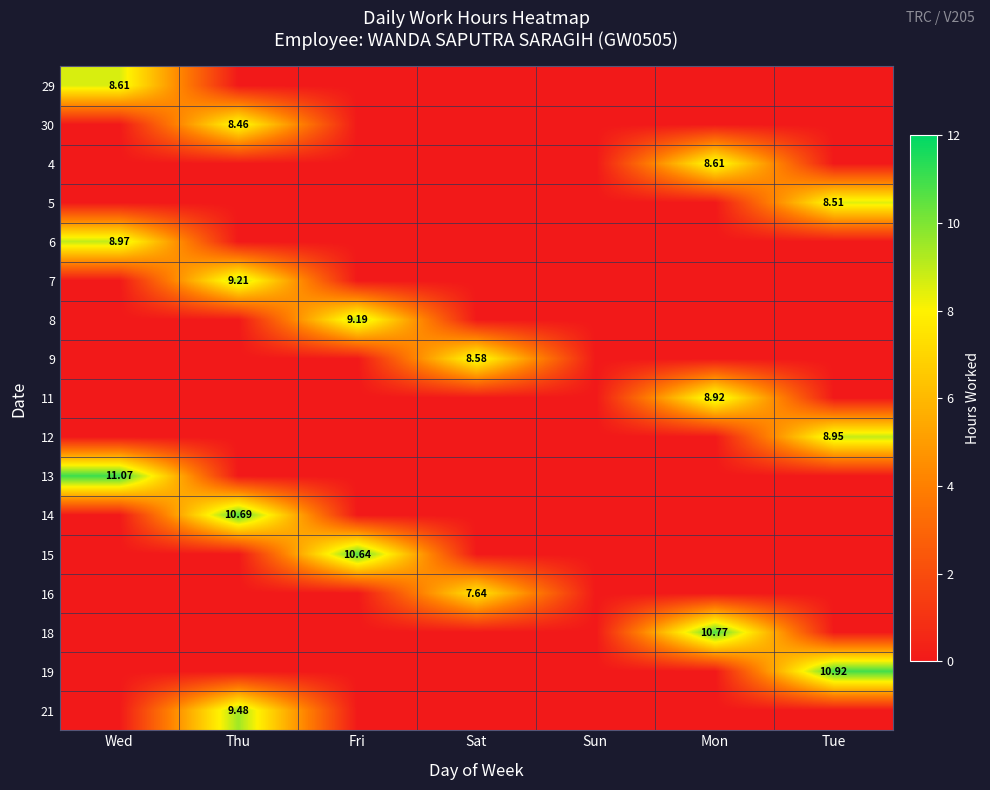

What is the sum of all 21 values?

9.5